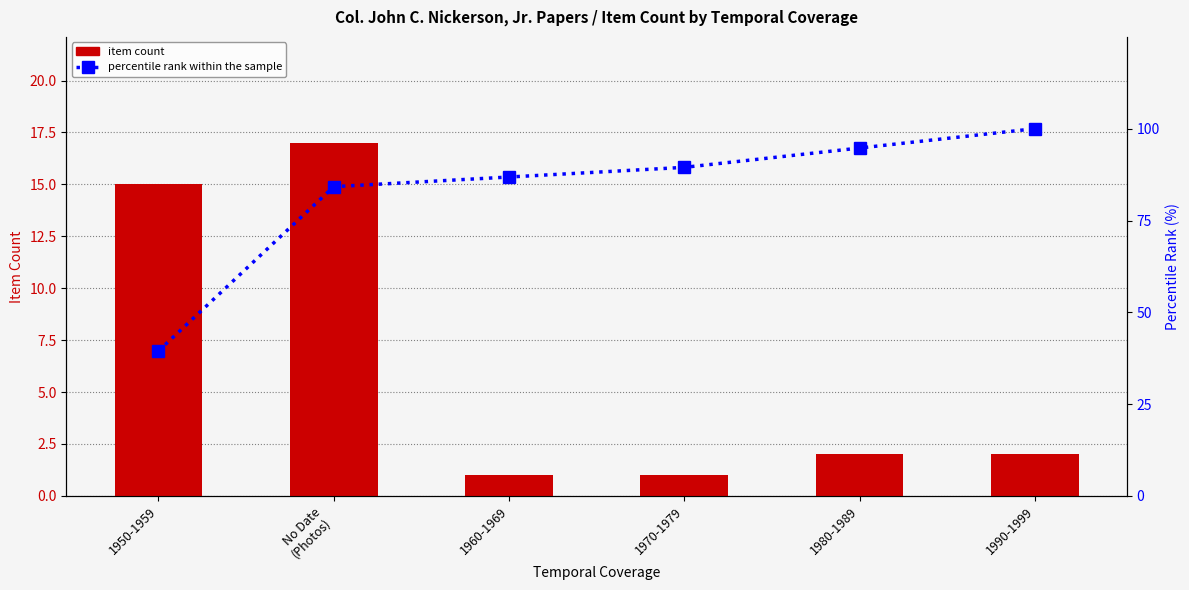

What is the label of the 5th bar from the left?

1980-1989